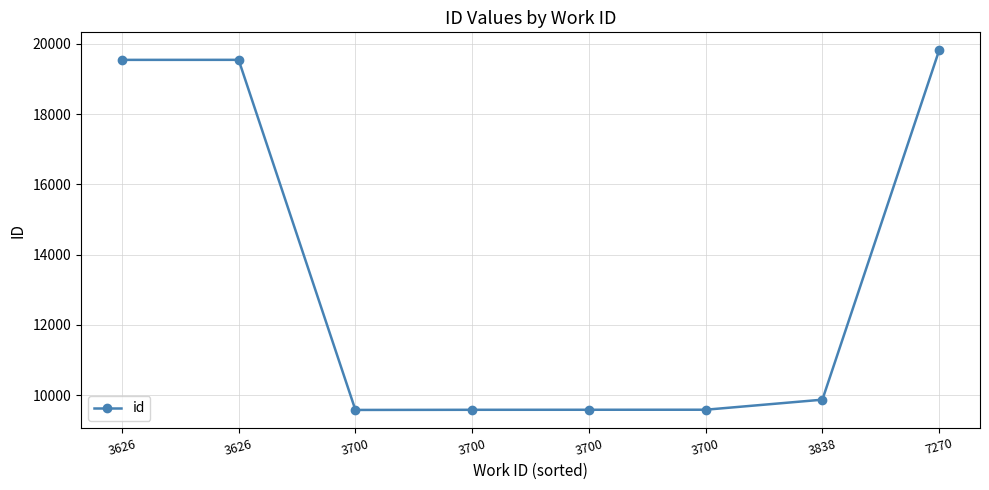

Which category has the highest value across all series?

7270